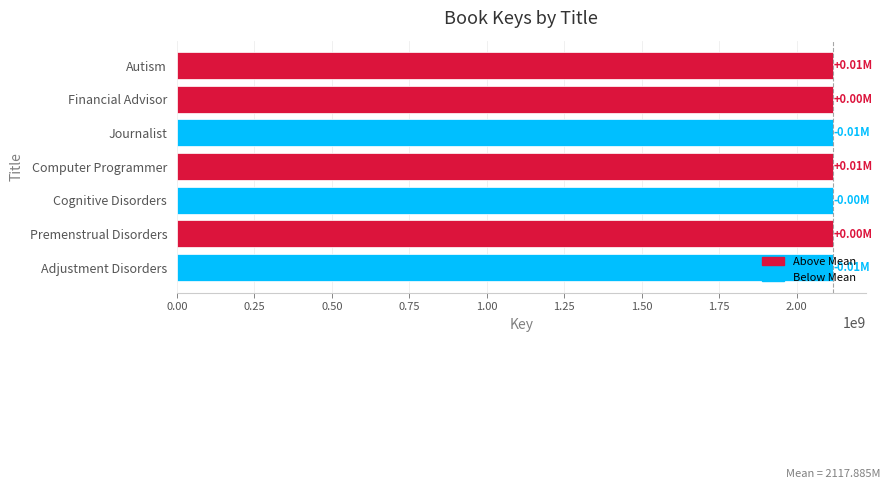

Approximately how many times larger is the value at Autism compared to Journalist?

1.0